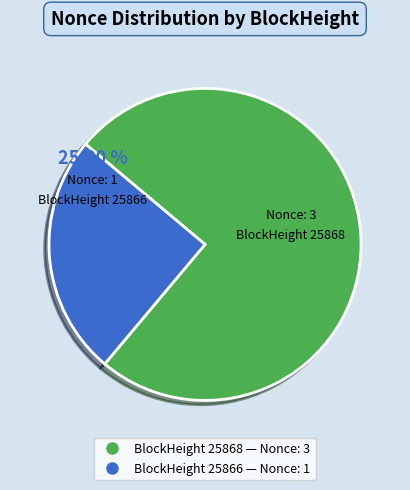

Is there a majority slice in this chart?

Yes